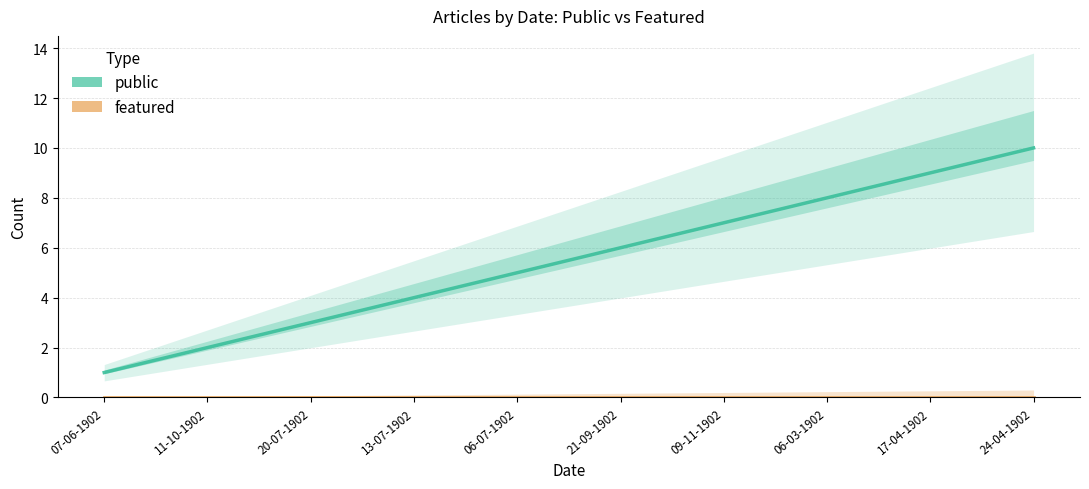

How many public values are between 3 and 8?

6